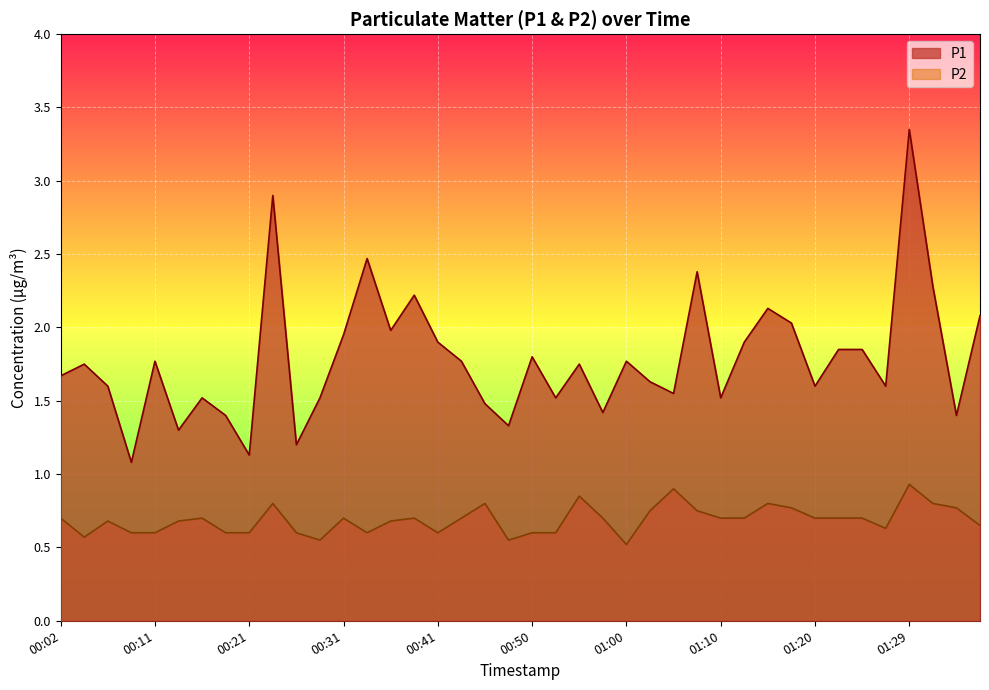

Where is the first local minimum for P2?

00:04